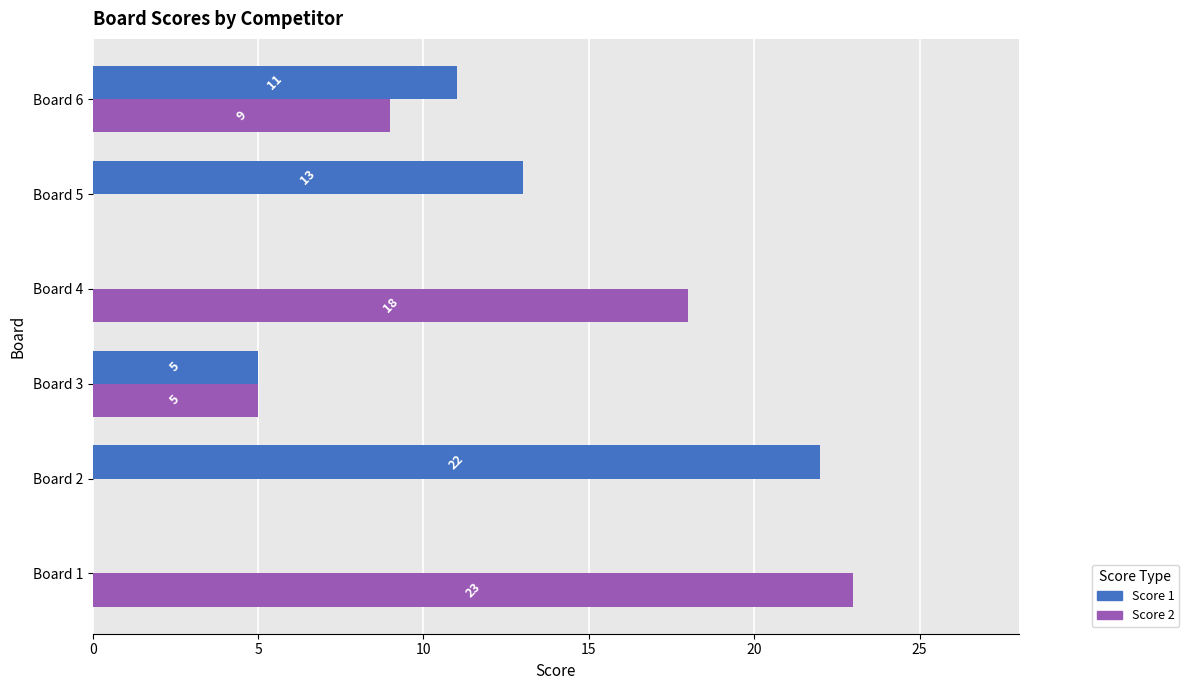

What is the sum of all Score 2 values?

55